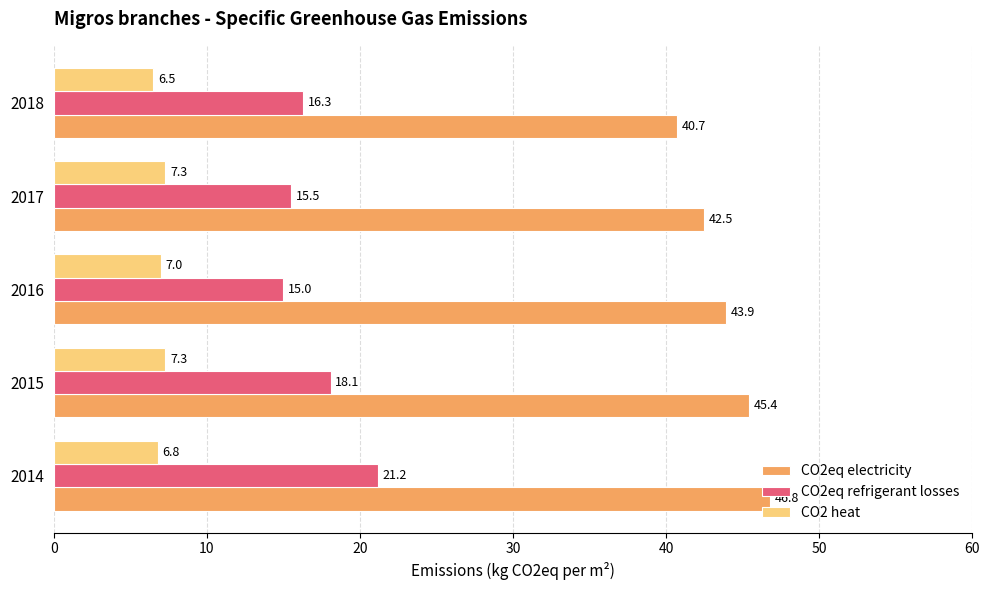

What is the sum of the CO2eq electricity values at 2016 and 2014?

90.7